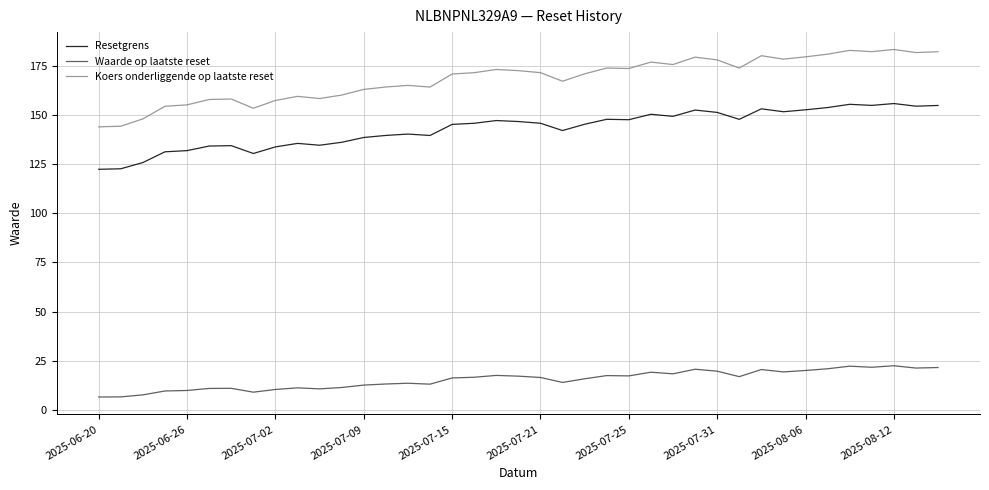

Rank the series by their maximum value, from lowest to highest.

Waarde op laatste reset, Resetgrens, Koers onderliggende op laatste reset